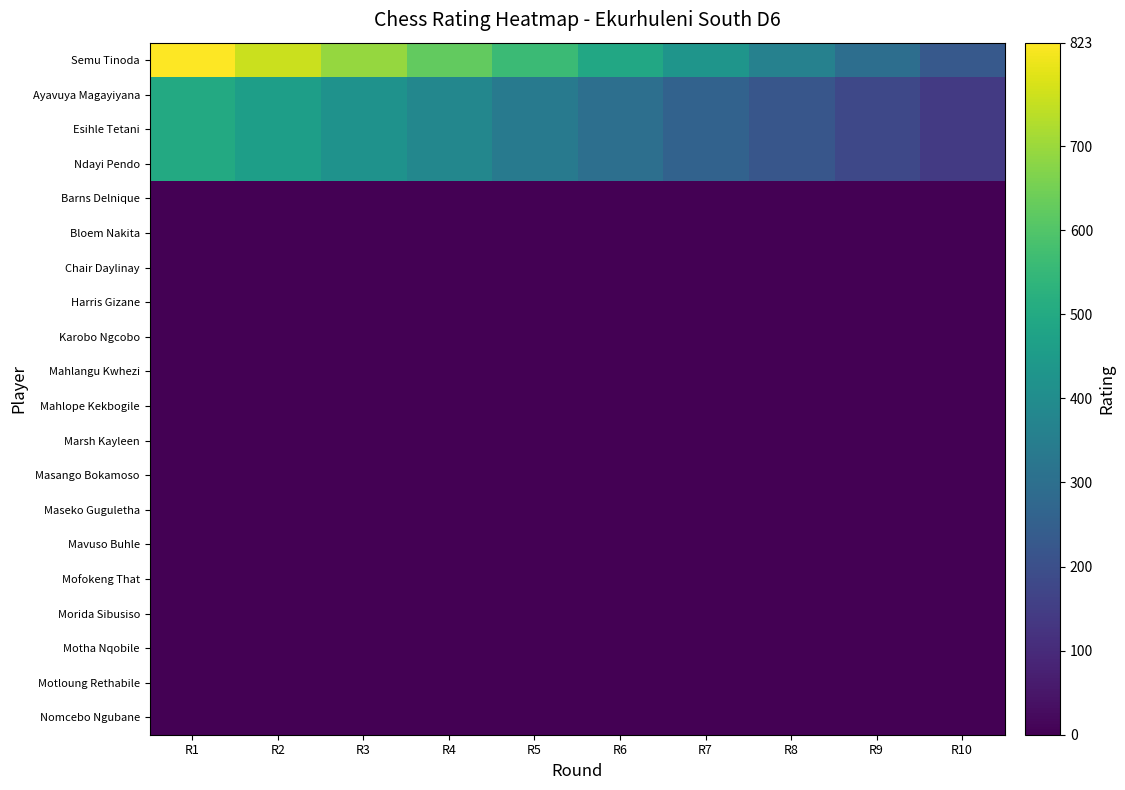

Reading left to right, transcribe all the data shown in this chart.

Semu Tinoda: R1=823.0	R2=757.2	R3=691.3	R4=625.5	R5=559.6	R6=493.8	R7=428.0	R8=362.1	R9=296.3	R10=230.4
Ayavuya Magayiyana: R1=500.0	R2=460.0	R3=420.0	R4=380.0	R5=340.0	R6=300.0	R7=260.0	R8=220.0	R9=180.0	R10=140.0
Esihle Tetani: R1=500.0	R2=460.0	R3=420.0	R4=380.0	R5=340.0	R6=300.0	R7=260.0	R8=220.0	R9=180.0	R10=140.0
Ndayi Pendo: R1=500.0	R2=460.0	R3=420.0	R4=380.0	R5=340.0	R6=300.0	R7=260.0	R8=220.0	R9=180.0	R10=140.0
Barns Delnique: R1=0.0	R2=0.0	R3=0.0	R4=0.0	R5=0.0	R6=0.0	R7=0.0	R8=0.0	R9=0.0	R10=0.0
Bloem Nakita: R1=0.0	R2=0.0	R3=0.0	R4=0.0	R5=0.0	R6=0.0	R7=0.0	R8=0.0	R9=0.0	R10=0.0
Chair Daylinay: R1=0.0	R2=0.0	R3=0.0	R4=0.0	R5=0.0	R6=0.0	R7=0.0	R8=0.0	R9=0.0	R10=0.0
Harris Gizane: R1=0.0	R2=0.0	R3=0.0	R4=0.0	R5=0.0	R6=0.0	R7=0.0	R8=0.0	R9=0.0	R10=0.0
Karobo Ngcobo: R1=0.0	R2=0.0	R3=0.0	R4=0.0	R5=0.0	R6=0.0	R7=0.0	R8=0.0	R9=0.0	R10=0.0
Mahlangu Kwhezi: R1=0.0	R2=0.0	R3=0.0	R4=0.0	R5=0.0	R6=0.0	R7=0.0	R8=0.0	R9=0.0	R10=0.0
Mahlope Kekbogile: R1=0.0	R2=0.0	R3=0.0	R4=0.0	R5=0.0	R6=0.0	R7=0.0	R8=0.0	R9=0.0	R10=0.0
Marsh Kayleen: R1=0.0	R2=0.0	R3=0.0	R4=0.0	R5=0.0	R6=0.0	R7=0.0	R8=0.0	R9=0.0	R10=0.0
Masango Bokamoso: R1=0.0	R2=0.0	R3=0.0	R4=0.0	R5=0.0	R6=0.0	R7=0.0	R8=0.0	R9=0.0	R10=0.0
Maseko Guguletha: R1=0.0	R2=0.0	R3=0.0	R4=0.0	R5=0.0	R6=0.0	R7=0.0	R8=0.0	R9=0.0	R10=0.0
Mavuso Buhle: R1=0.0	R2=0.0	R3=0.0	R4=0.0	R5=0.0	R6=0.0	R7=0.0	R8=0.0	R9=0.0	R10=0.0
Mofokeng That: R1=0.0	R2=0.0	R3=0.0	R4=0.0	R5=0.0	R6=0.0	R7=0.0	R8=0.0	R9=0.0	R10=0.0
Morida Sibusiso: R1=0.0	R2=0.0	R3=0.0	R4=0.0	R5=0.0	R6=0.0	R7=0.0	R8=0.0	R9=0.0	R10=0.0
Motha Nqobile: R1=0.0	R2=0.0	R3=0.0	R4=0.0	R5=0.0	R6=0.0	R7=0.0	R8=0.0	R9=0.0	R10=0.0
Motloung Rethabile: R1=0.0	R2=0.0	R3=0.0	R4=0.0	R5=0.0	R6=0.0	R7=0.0	R8=0.0	R9=0.0	R10=0.0
Nomcebo Ngubane: R1=0.0	R2=0.0	R3=0.0	R4=0.0	R5=0.0	R6=0.0	R7=0.0	R8=0.0	R9=0.0	R10=0.0